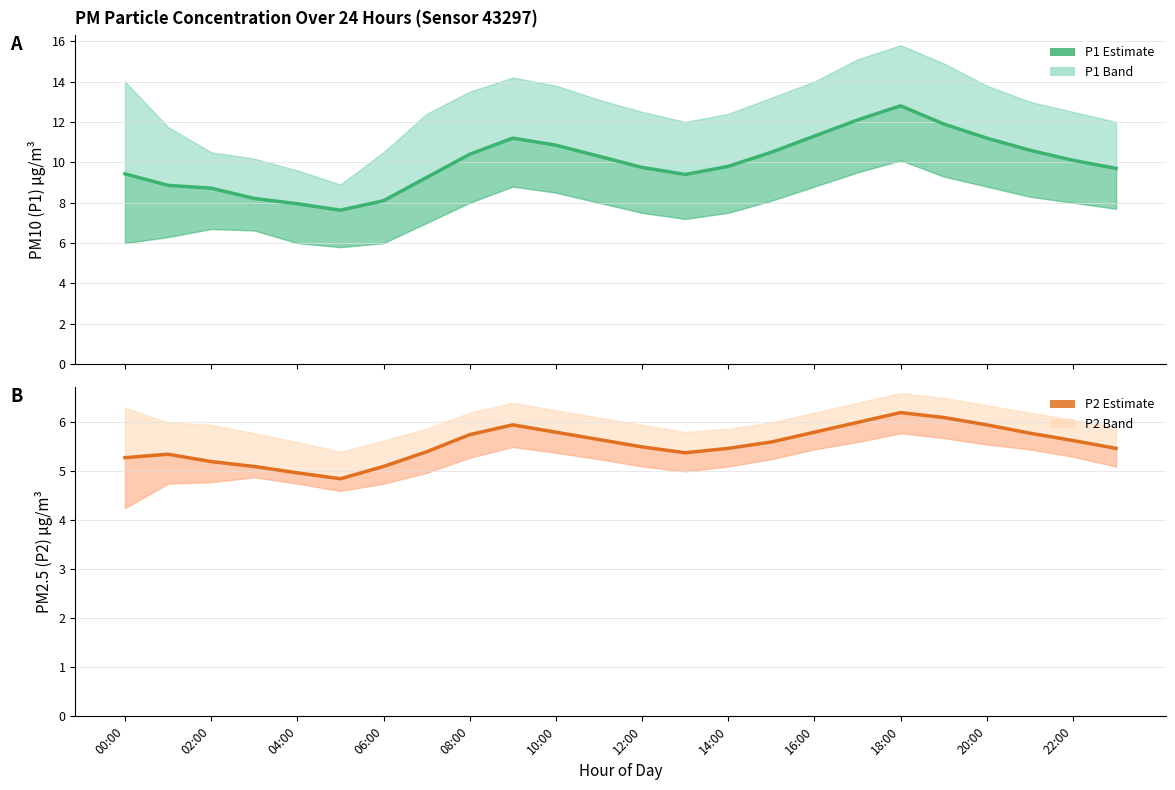

In P2 (PM2.5) estimate, how many points are lower than both neighbors (excluding endpoints)?

2